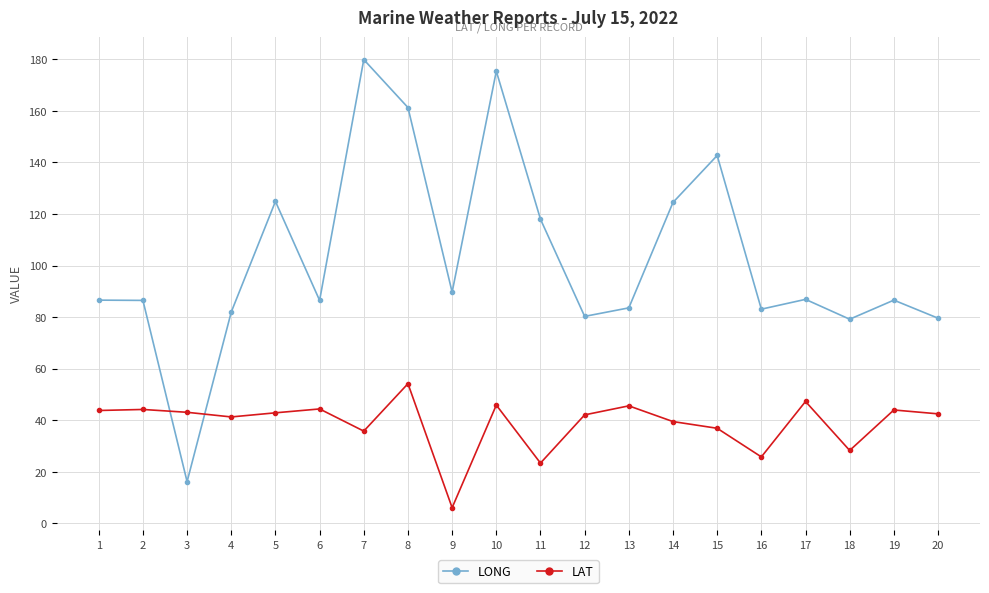

The value of LONG at 18 is 47.7. True or false?

False